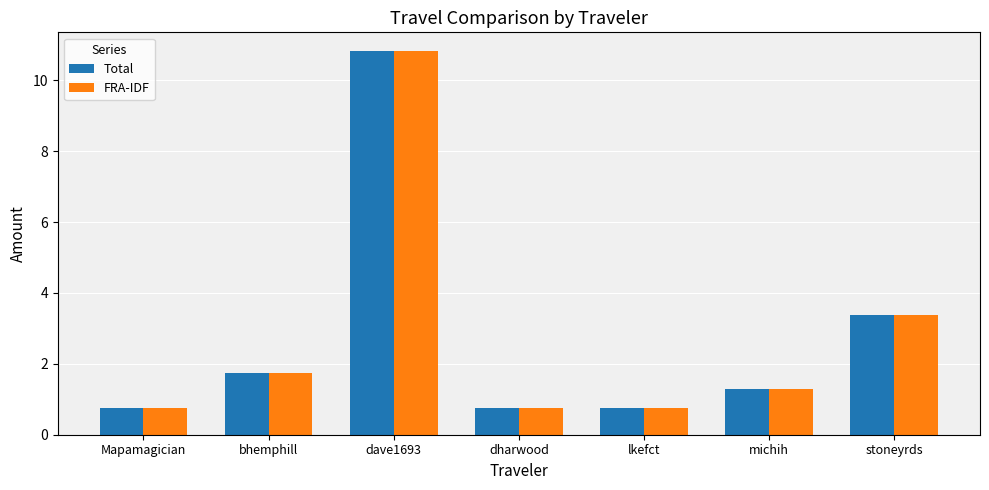

What is the sum of the FRA-IDF values at dave1693 and bhemphill?

12.5